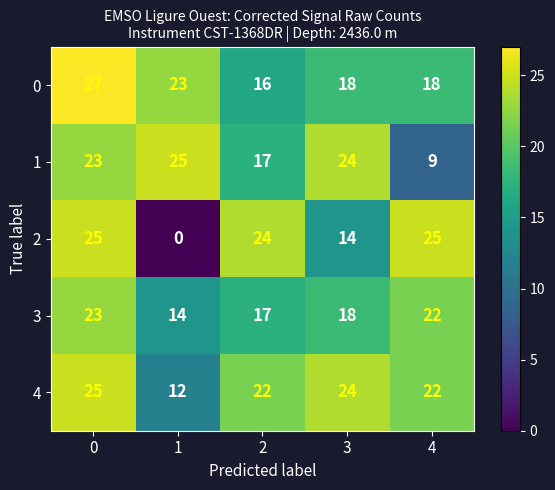

What is the sum of all 1 values?

98